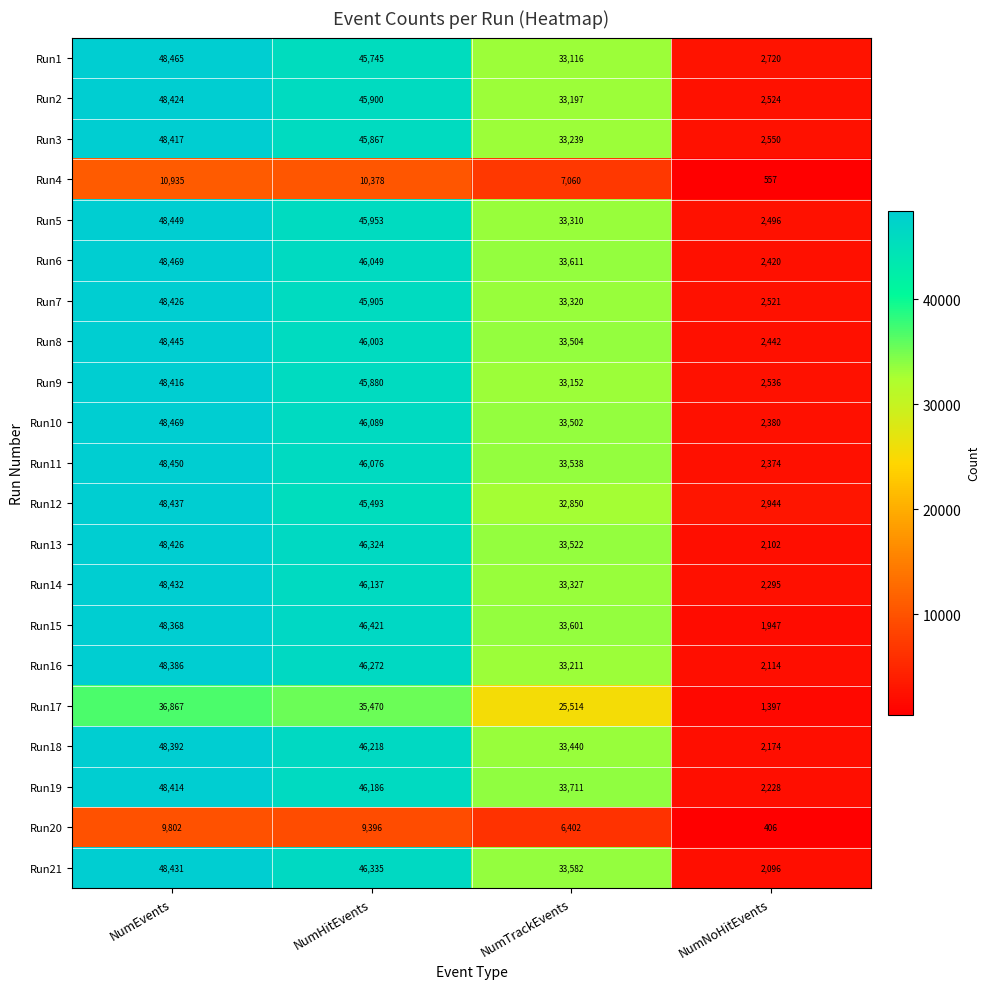

At how many categories does at least one series exceed 28669?

3